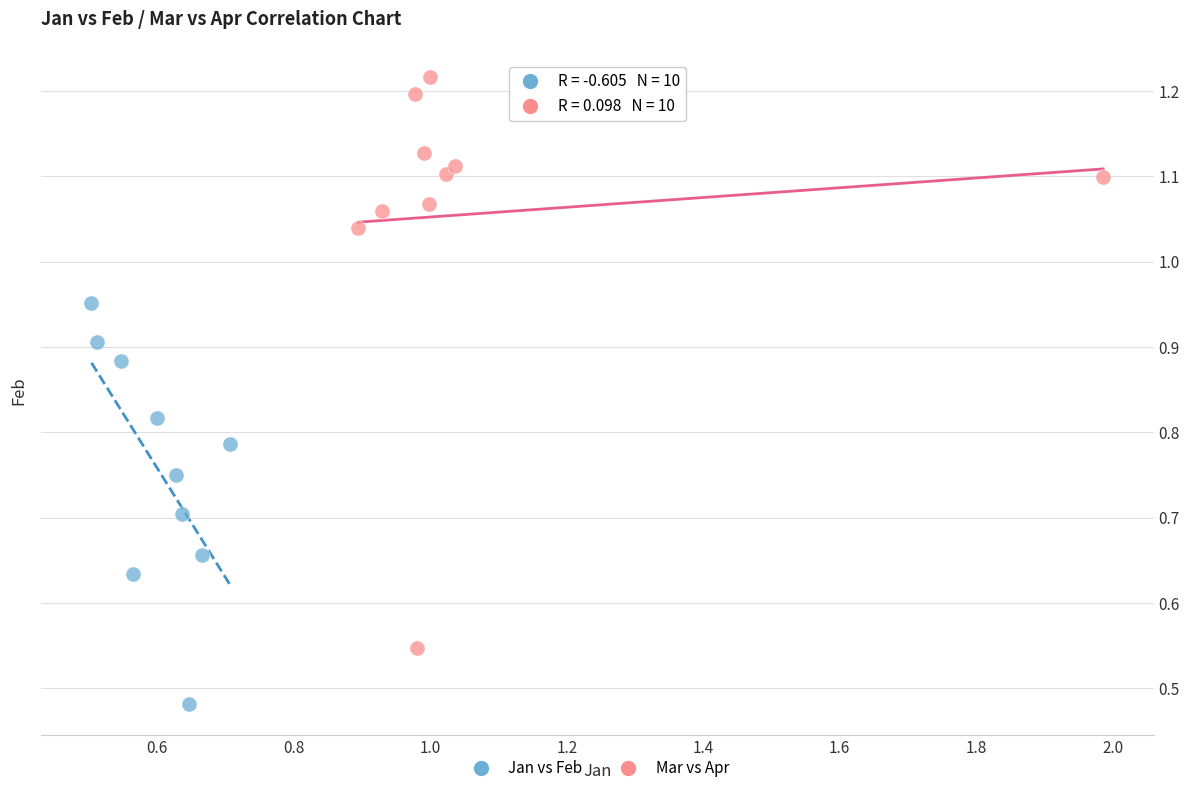

What are all the series names shown in the legend?

Jan vs Feb, Mar vs Apr